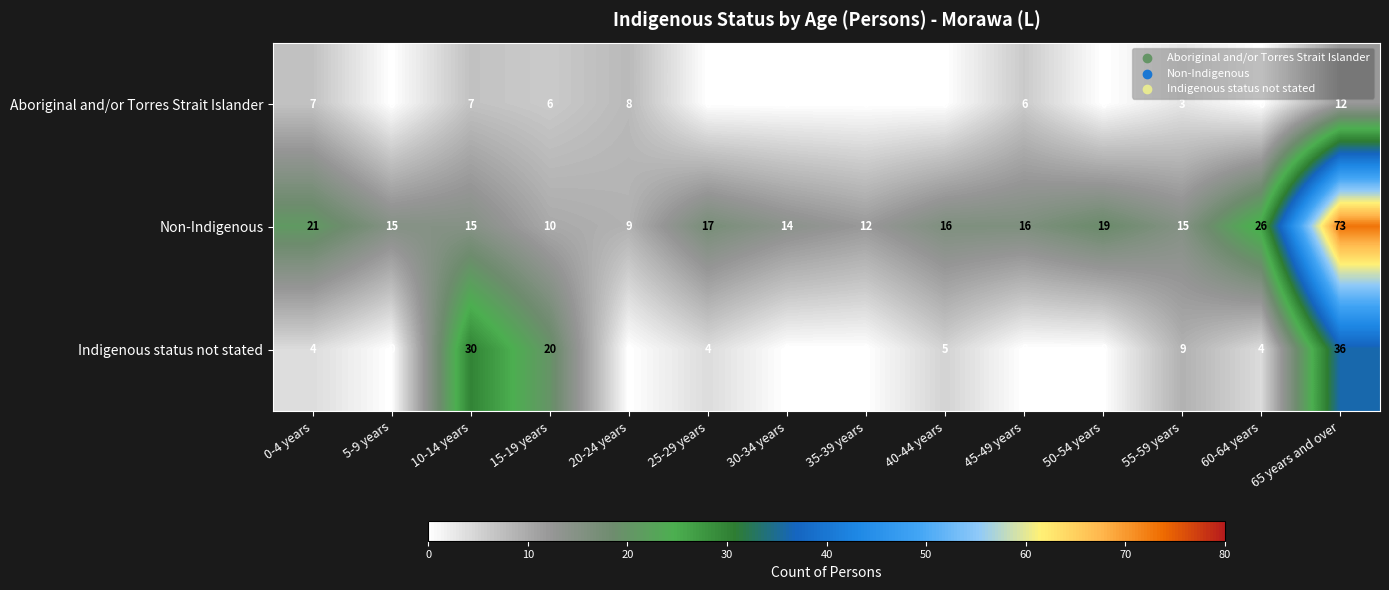

How many Indigenous status not stated values are between 0 and 9?

11